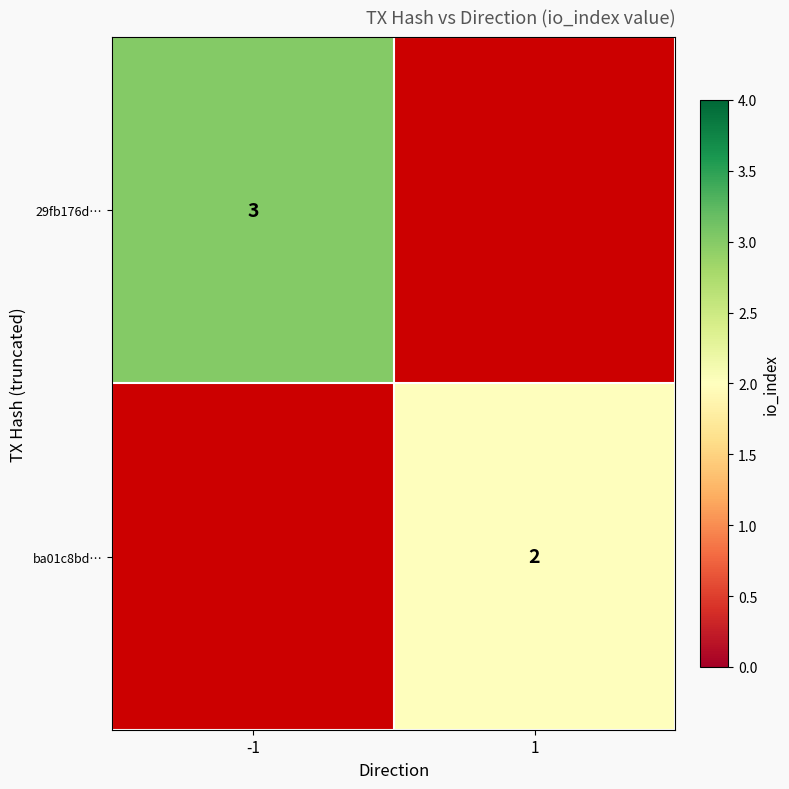

True or false: ba01c8bd… has a value of 2 at 1.

True